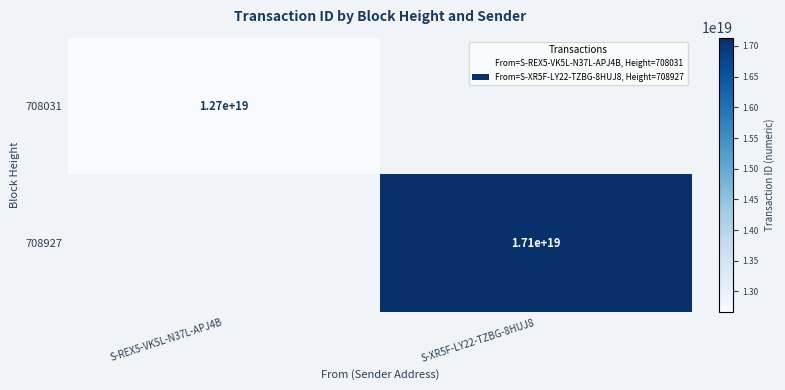

True or false: 708031 has a value of 12700000000000000000 at S-REX5-VK5L-N37L-APJ4B.

True